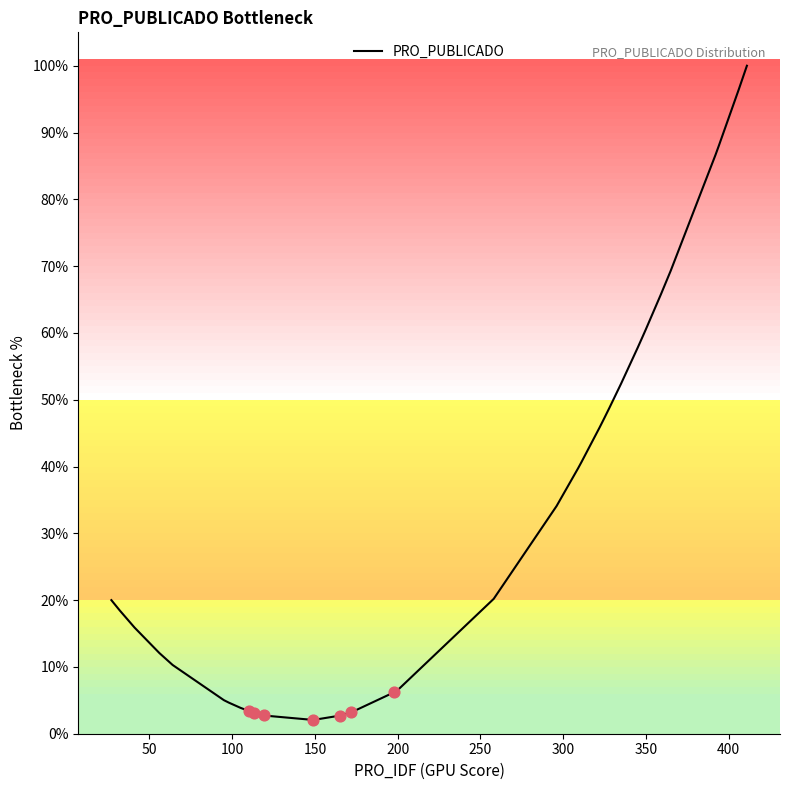

What is the minimum value shown in the chart?

2.1